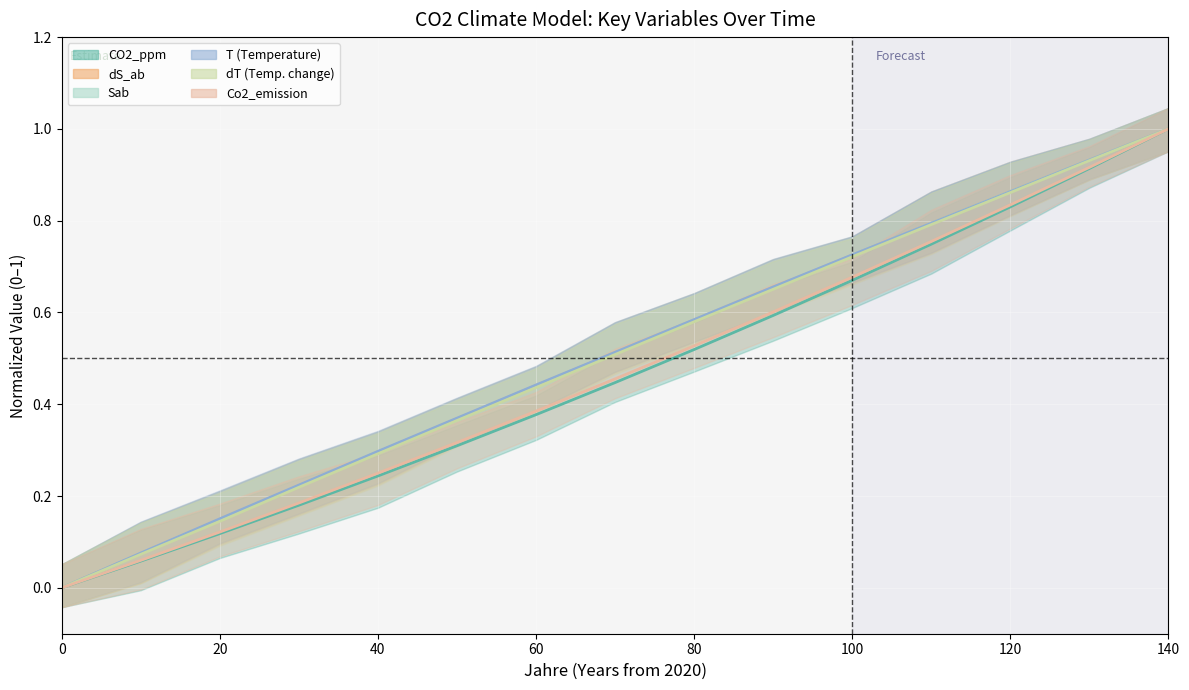

Reading right to left, list all the values displayed in this chart.

CO2_ppm: 140=1.0	130=0.9	120=0.8	110=0.7	100=0.7	90=0.6	80=0.5	70=0.4	60=0.4	50=0.3	40=0.2	30=0.2	20=0.1	10=0.1	0=0.0
dS_ab: 140=1.0	130=0.9	120=0.9	110=0.8	100=0.7	90=0.7	80=0.6	70=0.5	60=0.4	50=0.4	40=0.3	30=0.2	20=0.1	10=0.1	0=0.0
Sab: 140=1.0	130=0.9	120=0.9	110=0.8	100=0.7	90=0.7	80=0.6	70=0.5	60=0.4	50=0.4	40=0.3	30=0.2	20=0.1	10=0.1	0=0.0
T: 140=1.0	130=0.9	120=0.9	110=0.8	100=0.7	90=0.7	80=0.6	70=0.5	60=0.4	50=0.4	40=0.3	30=0.2	20=0.2	10=0.1	0=0.0
dT: 140=1.0	130=0.9	120=0.9	110=0.8	100=0.7	90=0.7	80=0.6	70=0.5	60=0.4	50=0.4	40=0.3	30=0.2	20=0.1	10=0.1	0=0.0
Co2_emission: 140=1.0	130=0.9	120=0.8	110=0.8	100=0.7	90=0.6	80=0.5	70=0.5	60=0.4	50=0.3	40=0.2	30=0.2	20=0.1	10=0.1	0=0.0